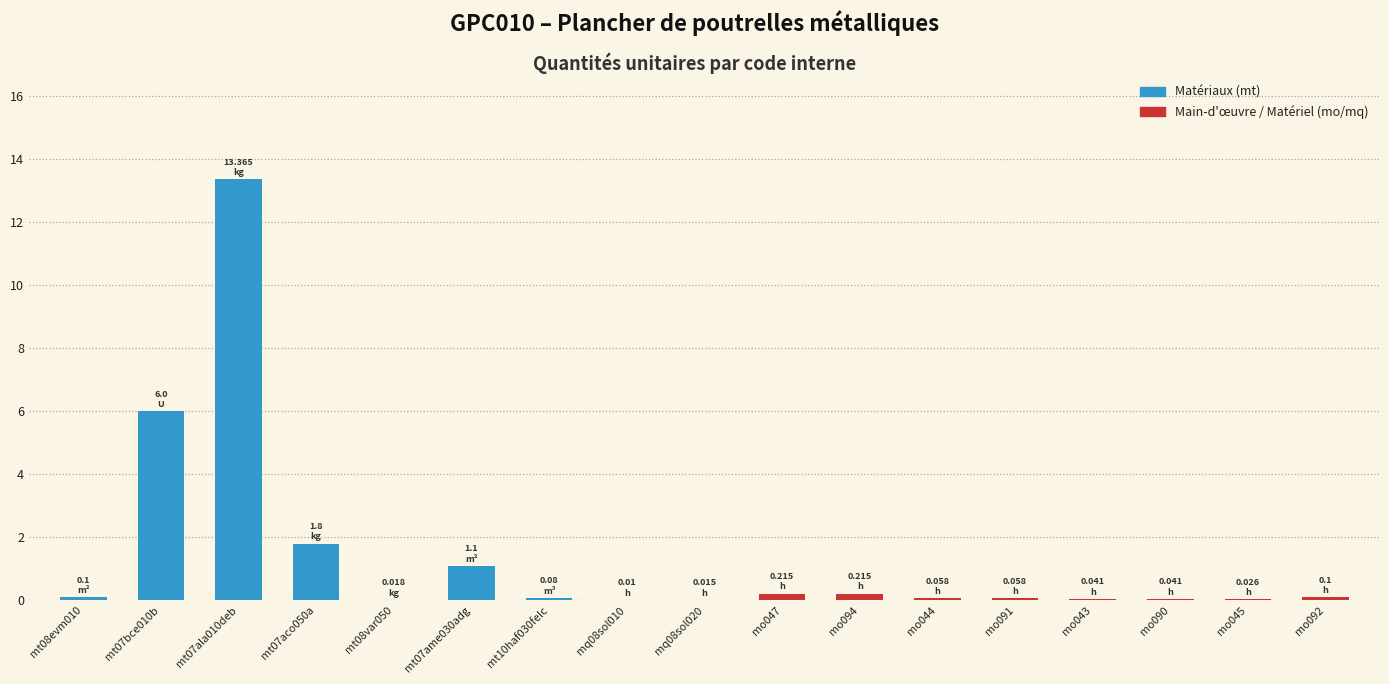

What is the sum of all values?

23.2